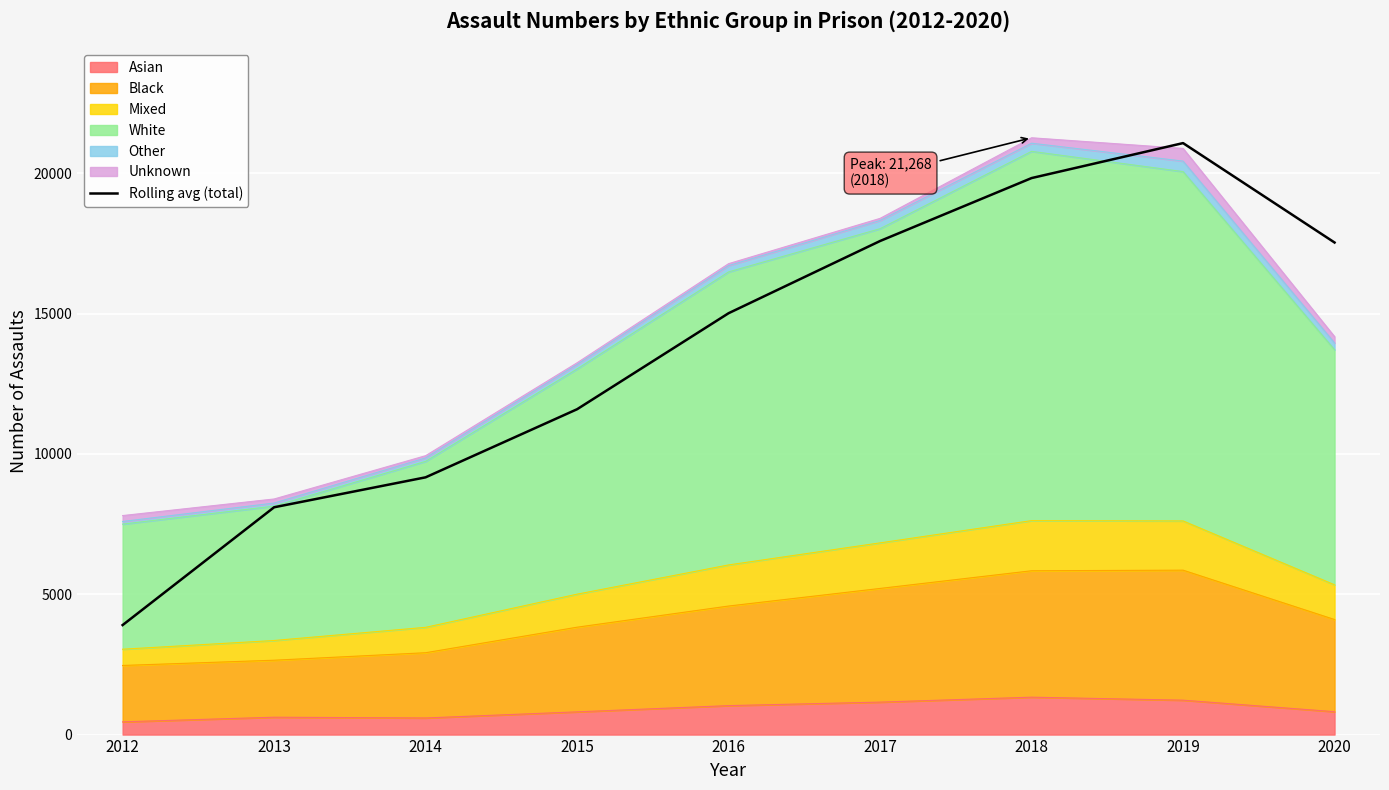

Count the number of values greater than 15016.

4